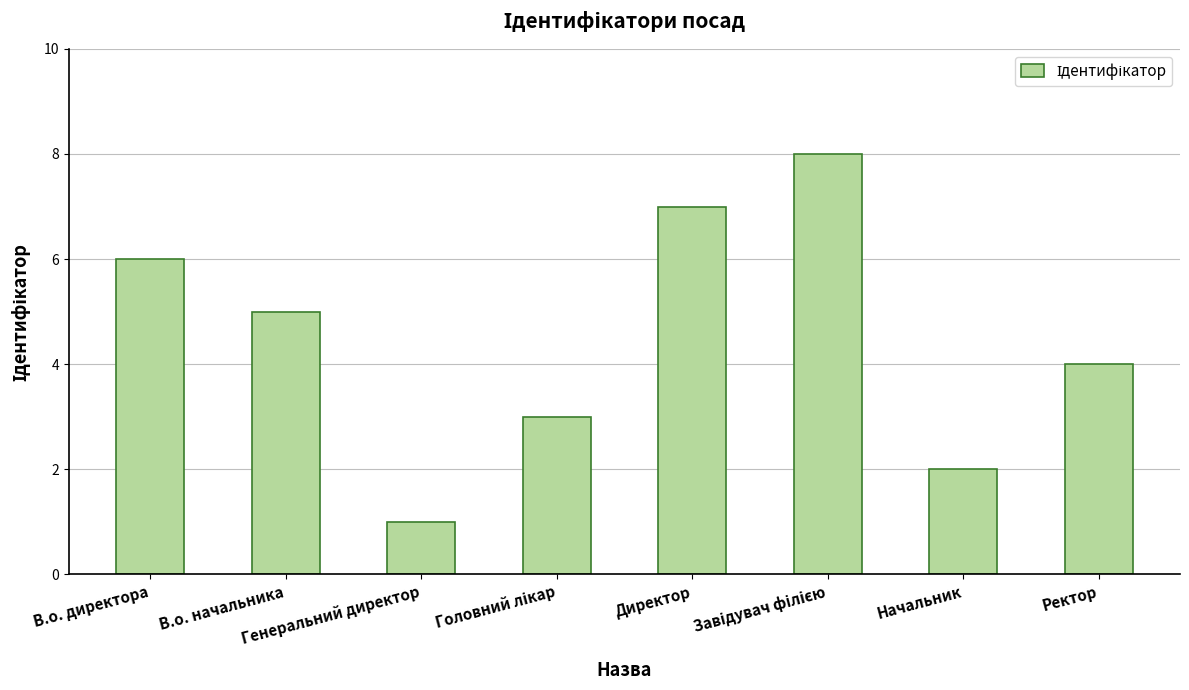

What is the difference between the maximum and minimum values?

7